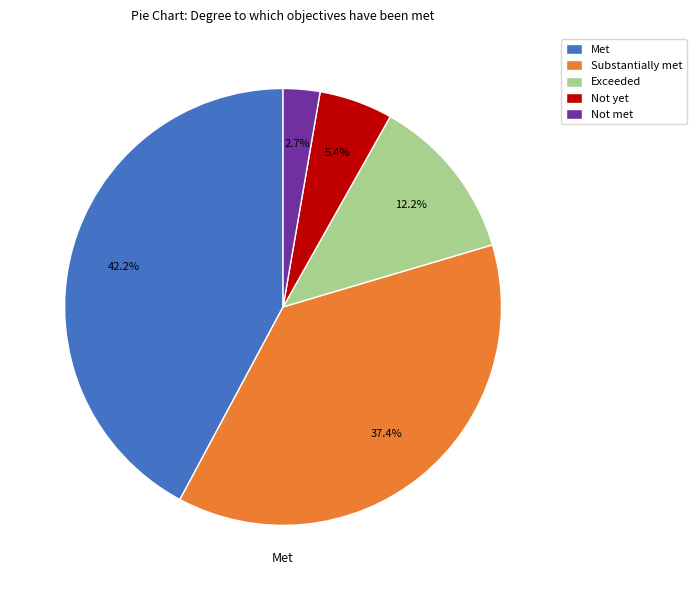

Does Not met account for over 50% of the chart?

No